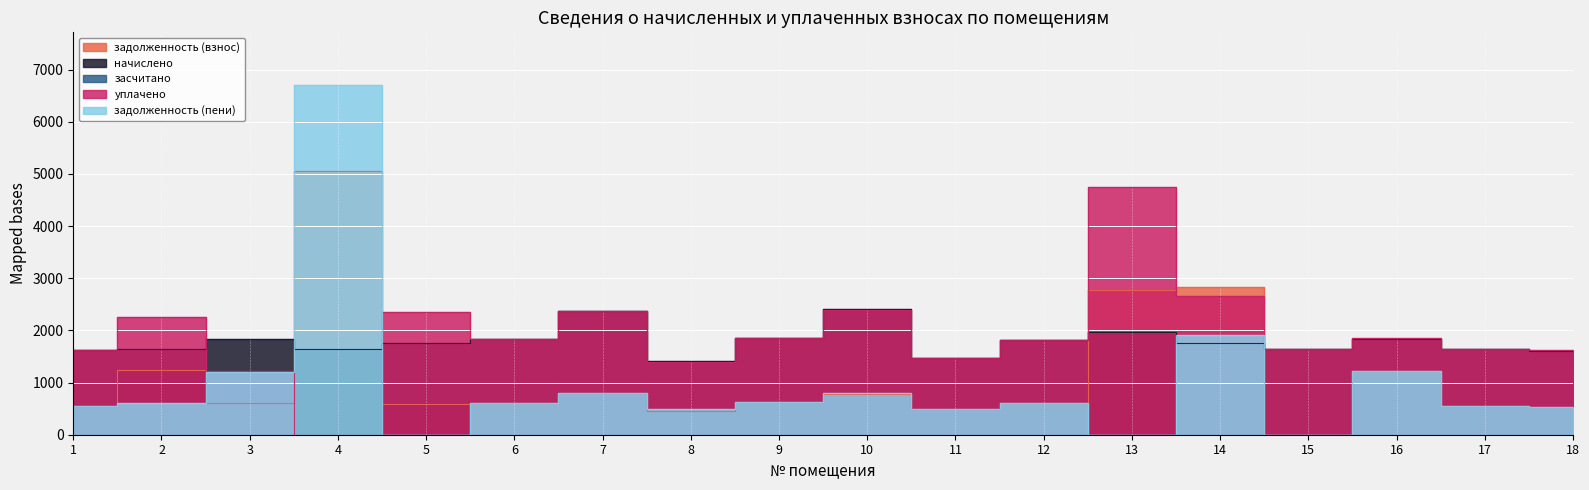

What is the difference between the maximum and second lowest values in the задолженность (пени) series?

6707.9